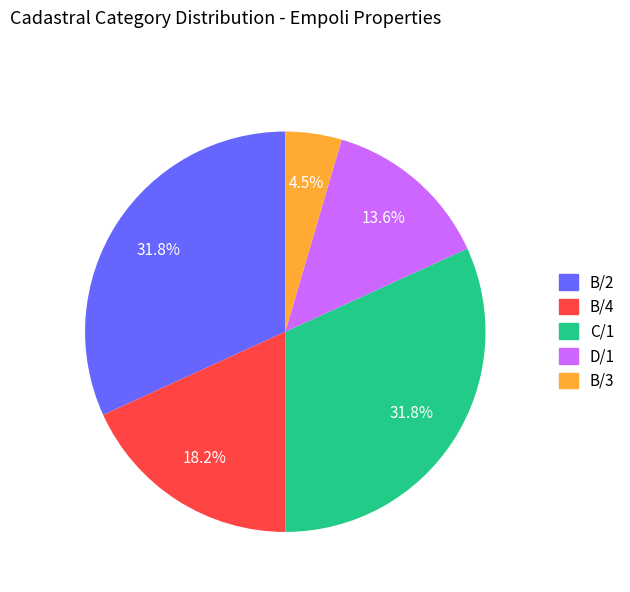

To the nearest percent, what is the average slice percentage?

20%